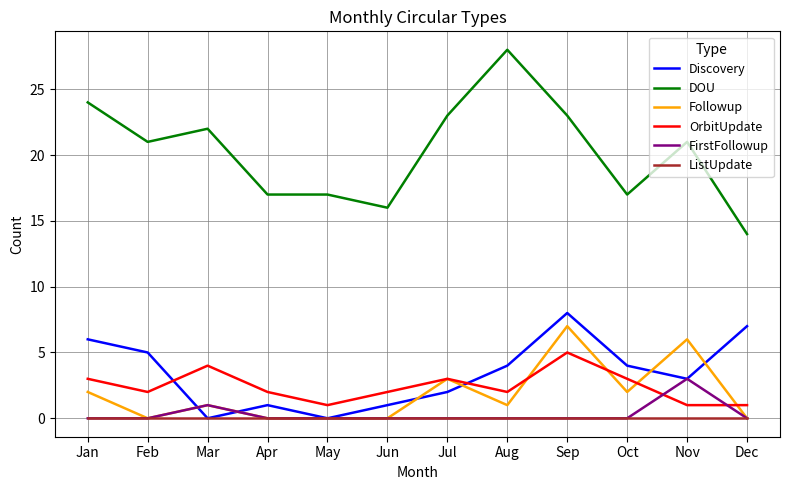

Count the Followup values in the range 0 to 3.

10